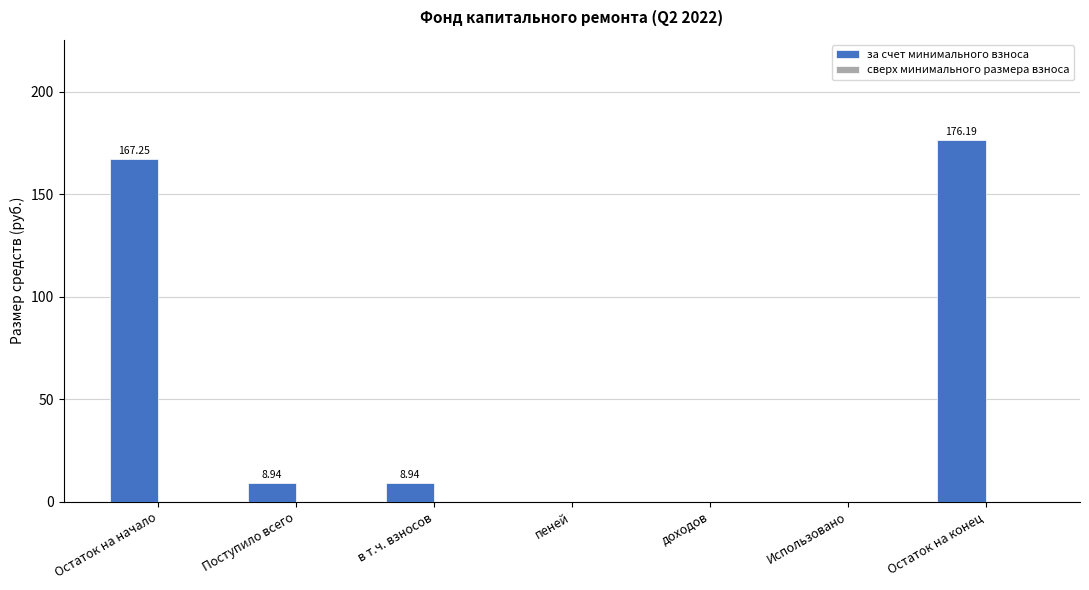

What is the maximum value shown in the chart?

176.2